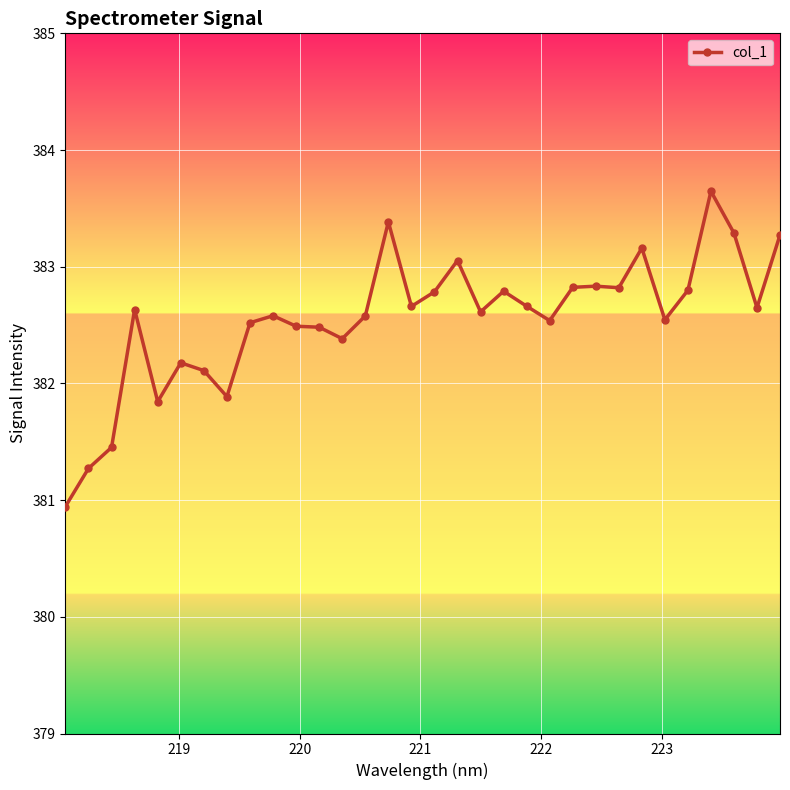

What is the value of the 13th point from the left?

382.4